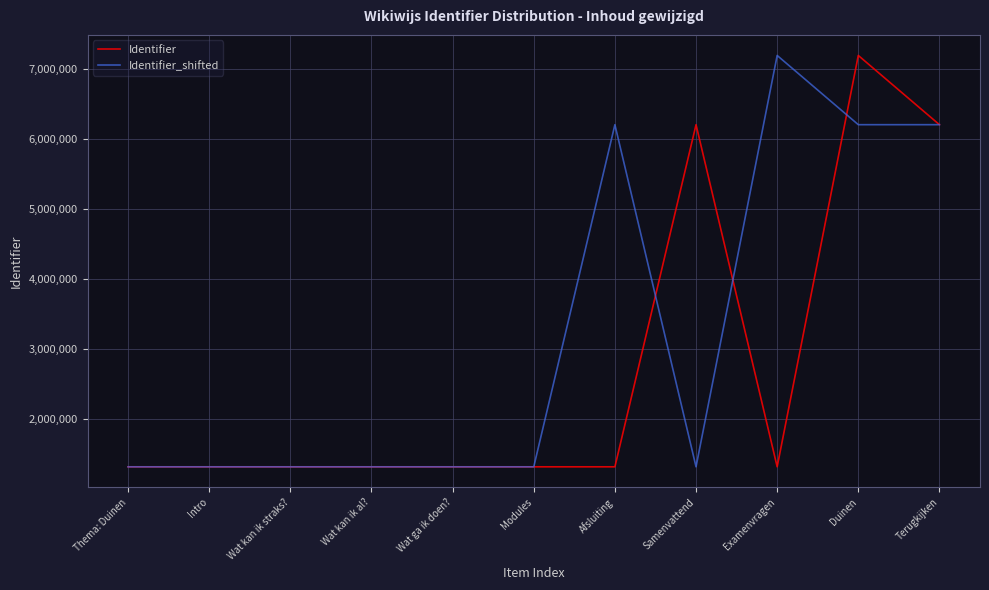

What is the difference between the highest and lowest values at Duinen?

987086